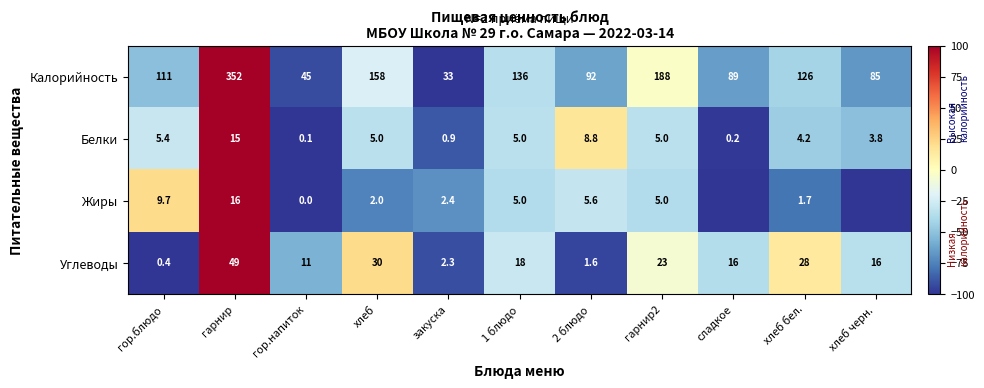

Which category has the highest value in the Белки series?

гарнир